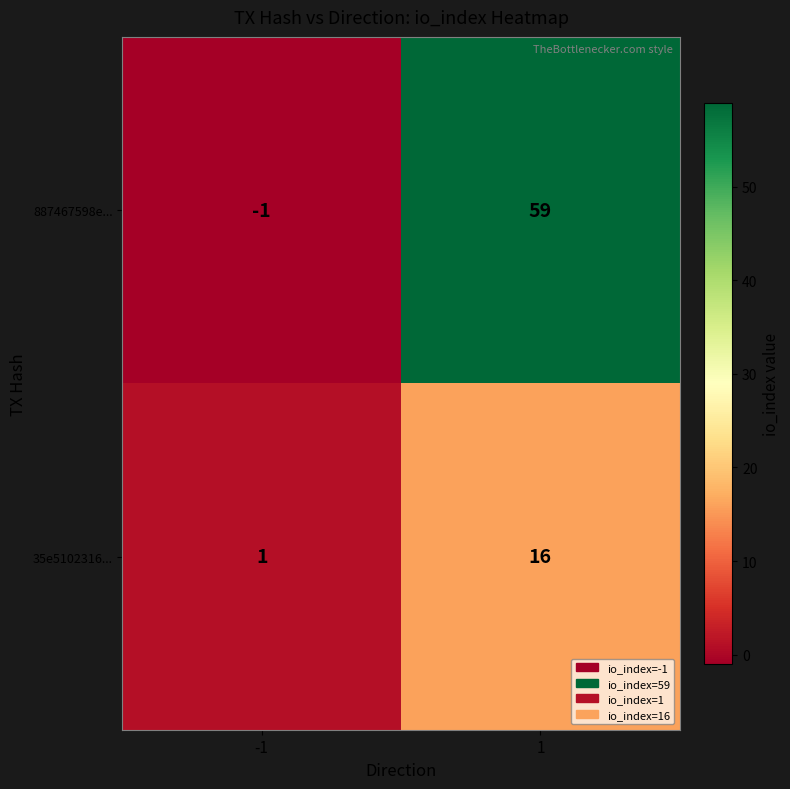

Which series has the widest spread of values?

887467598e...